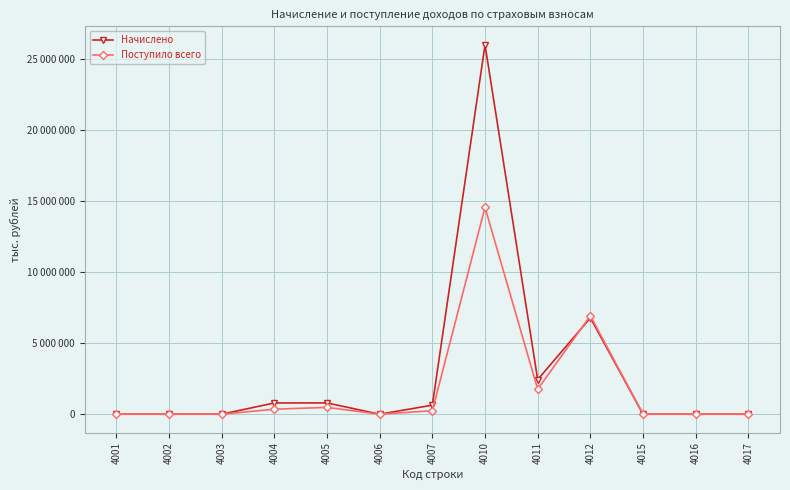

Which series has the largest total across all categories?

Начислено